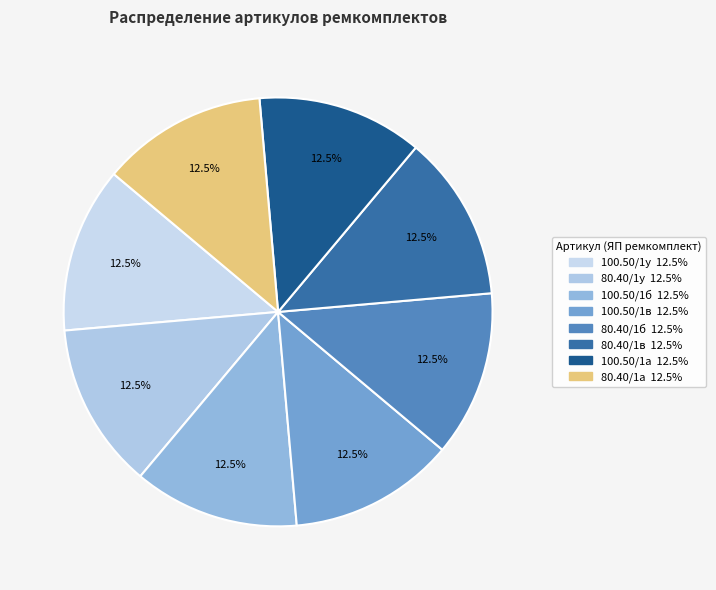

How many segments does this pie chart have?

8